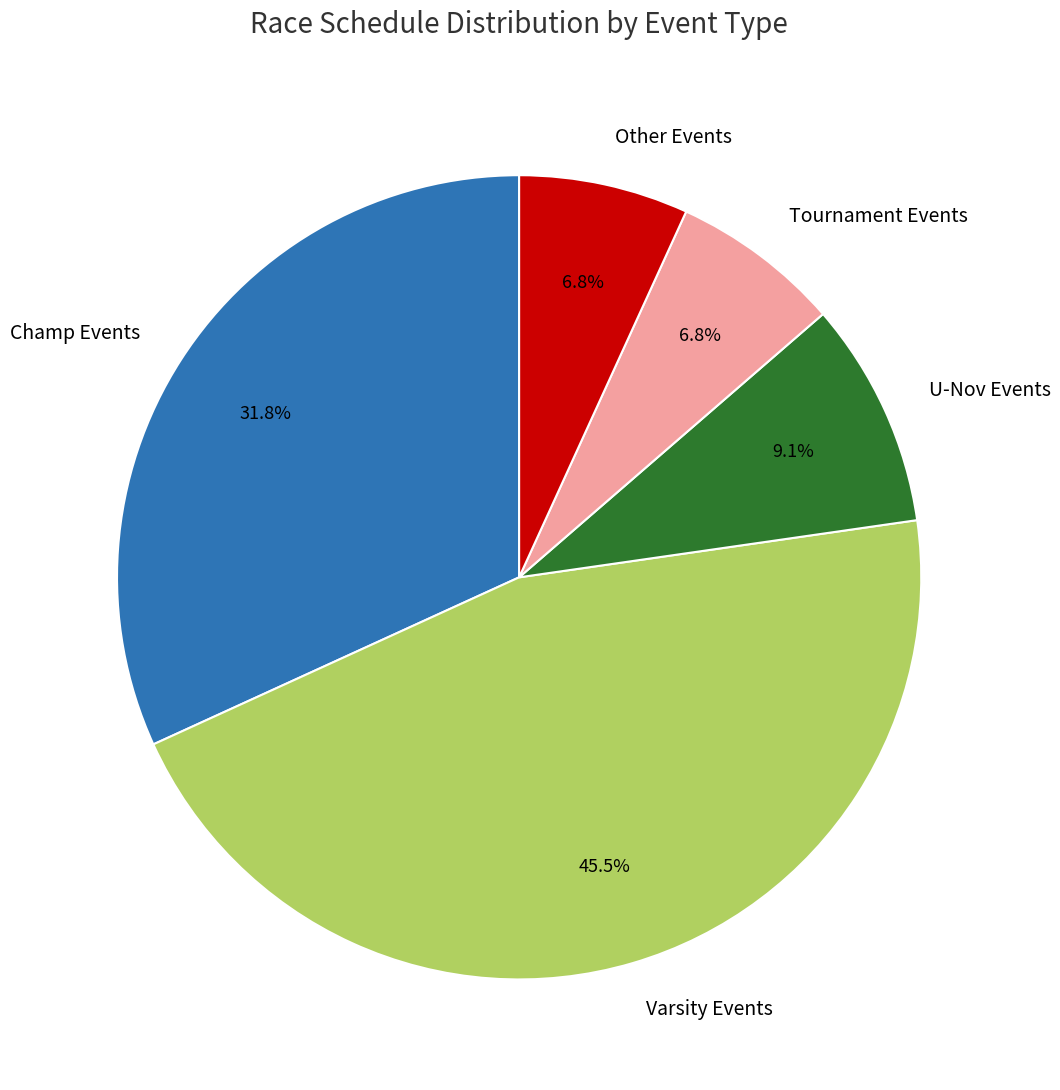

To the nearest percent, what is the average slice percentage?

20%